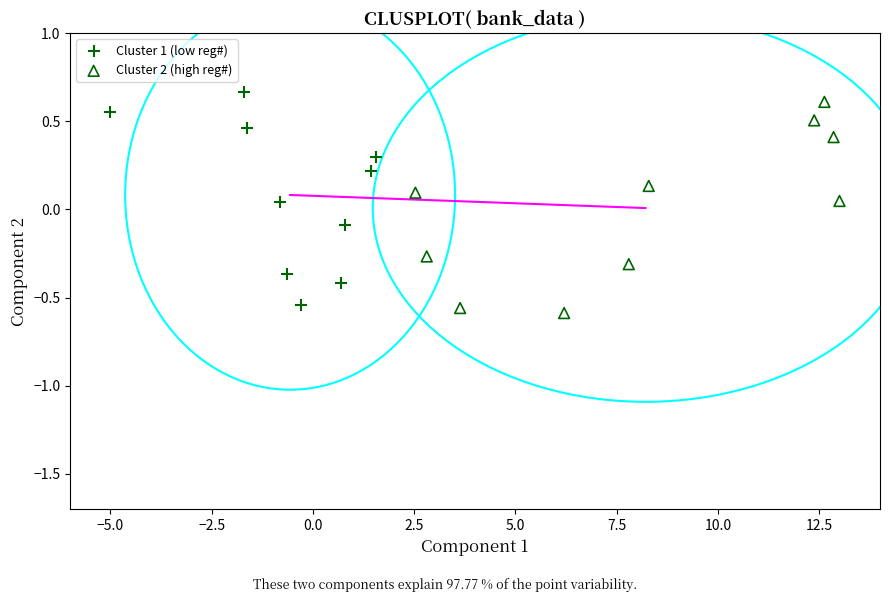

Which series contains the lowest Y value?

Cluster 2 (high reg#)